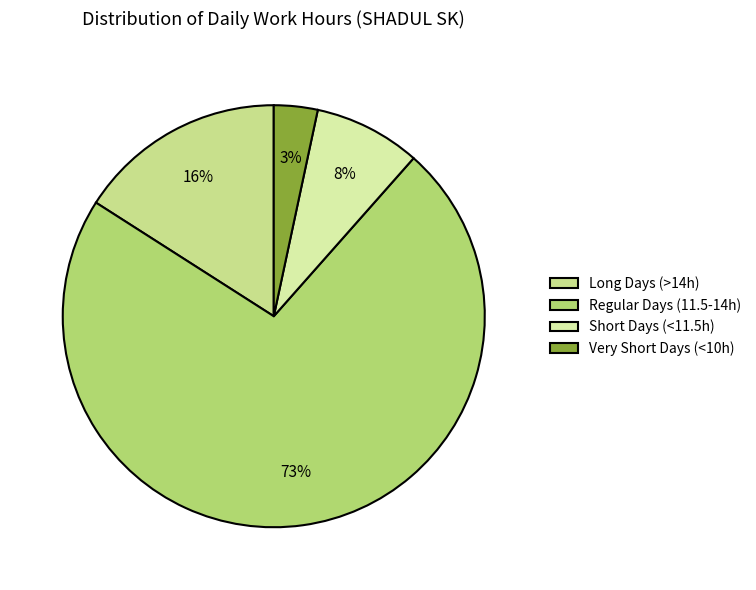

How many segments does this pie chart have?

4